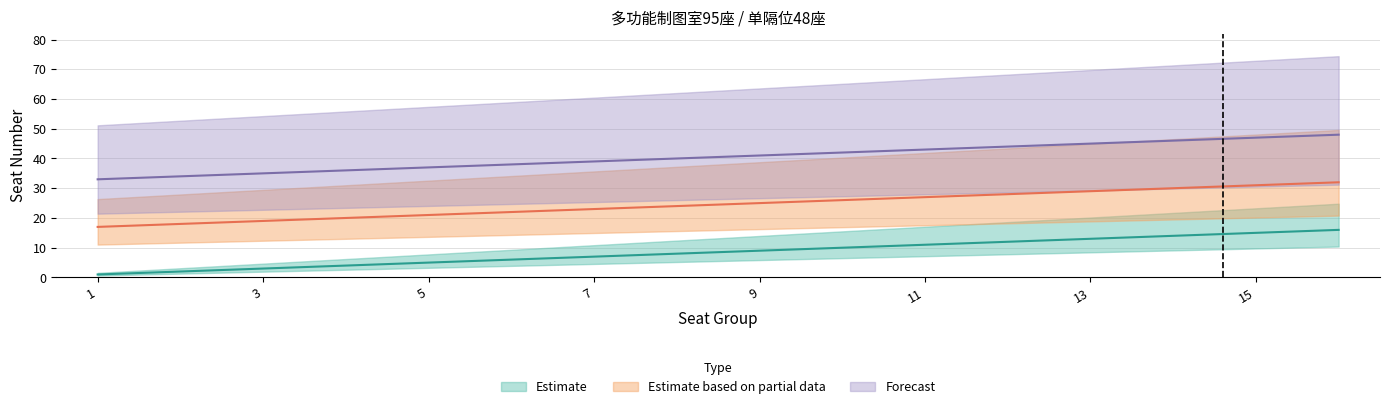

List the series in order of their overall mean, highest first.

Forecast, Estimate based on partial data, Estimate